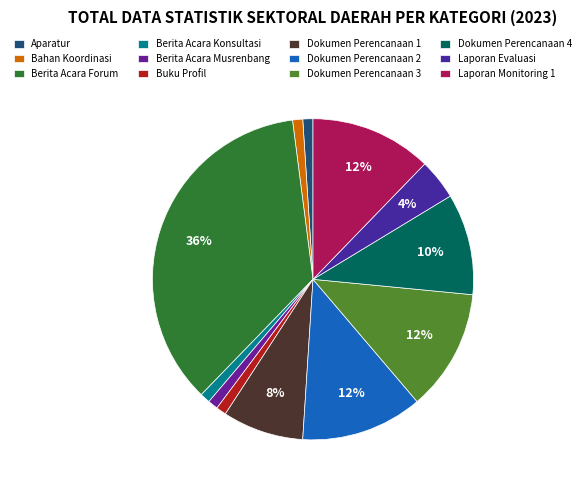

Which category has the smallest portion of the pie?

Aparatur